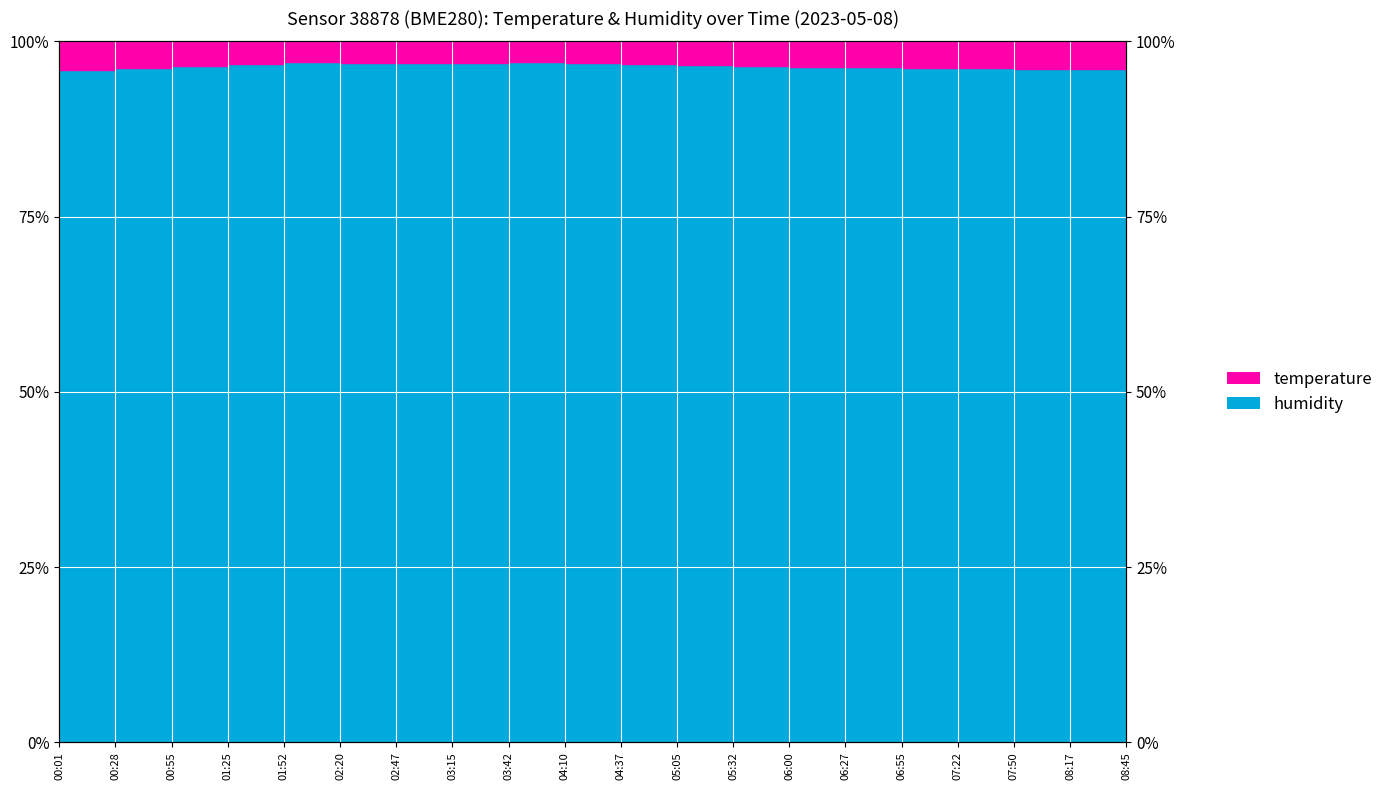

What is the maximum value for humidity?

97.0